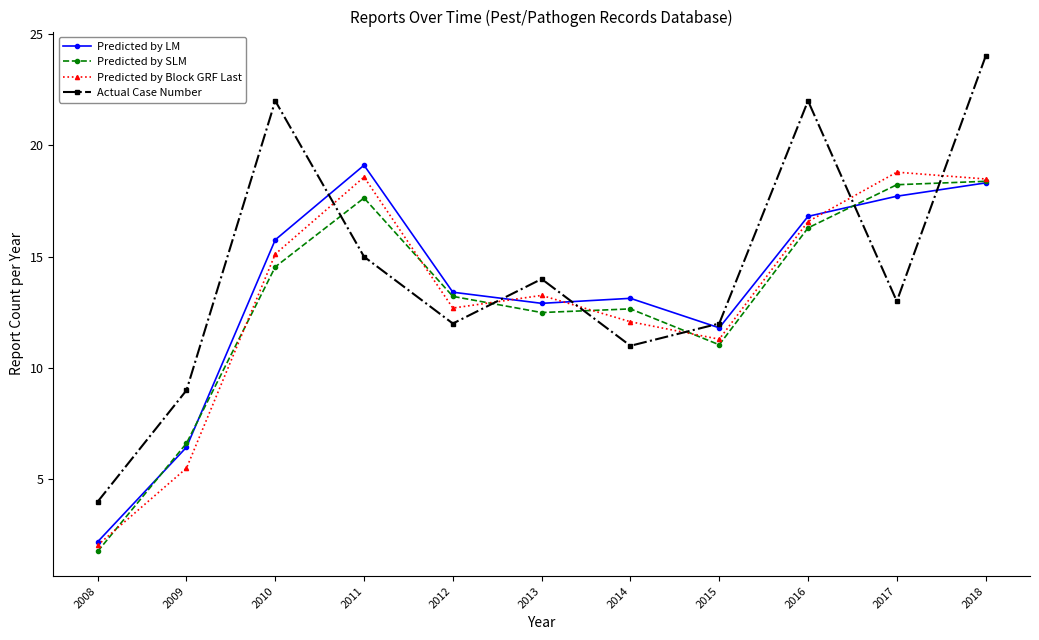

What is the spread (max minus min) of values at 2017?

5.8